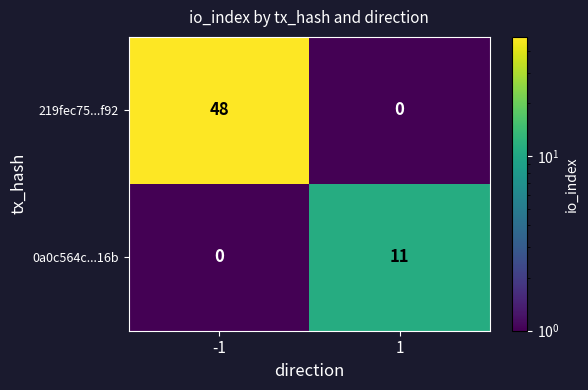

What is the difference between the maximum and minimum values in the 219fec75...f92 series?

48